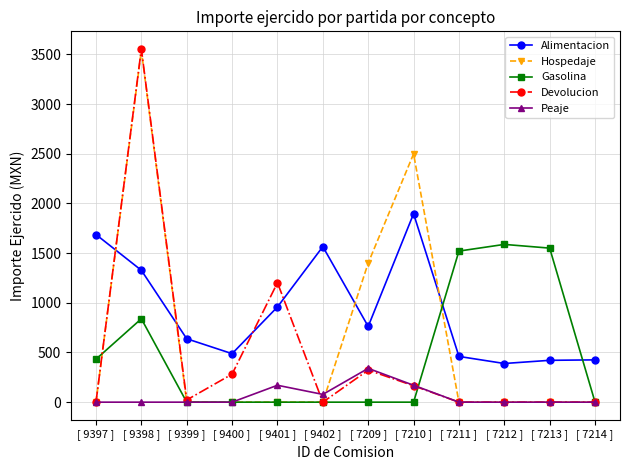

What position from the left is [ 7209 ]?

7